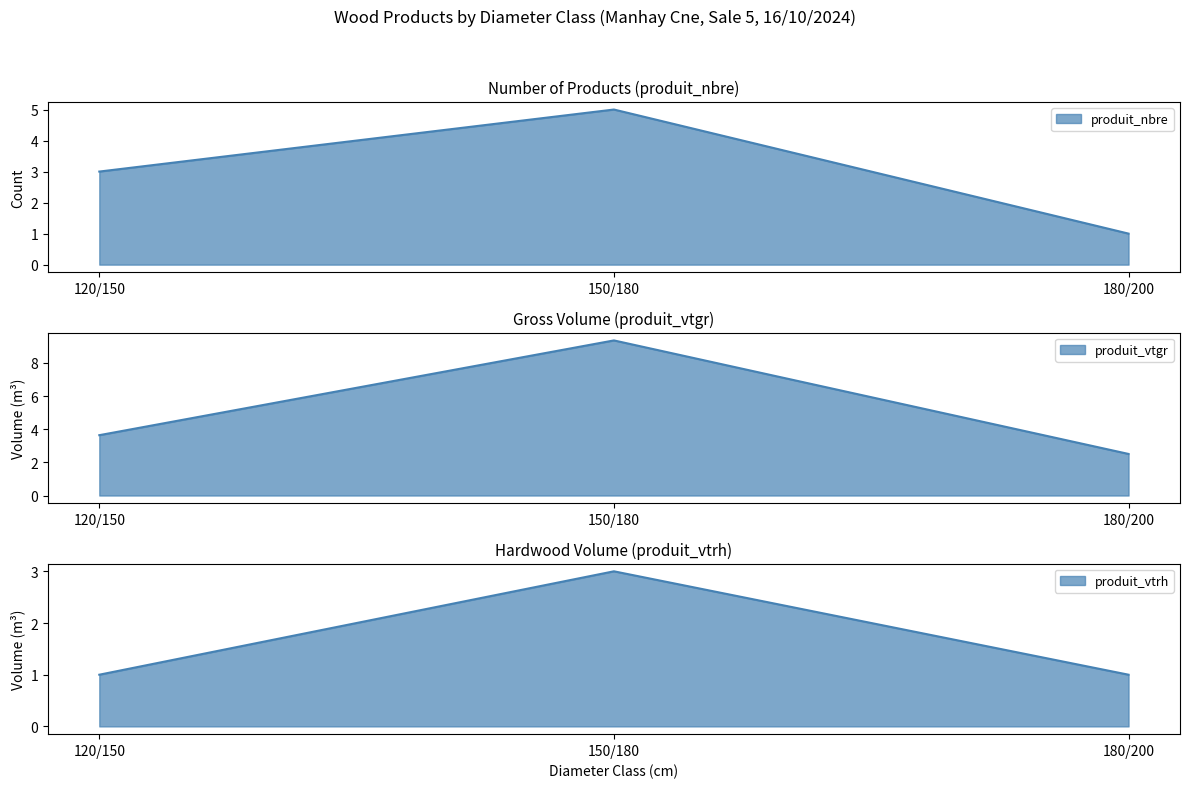

What is the value of the produit_vtrh point at the 3rd from the left?

1.0